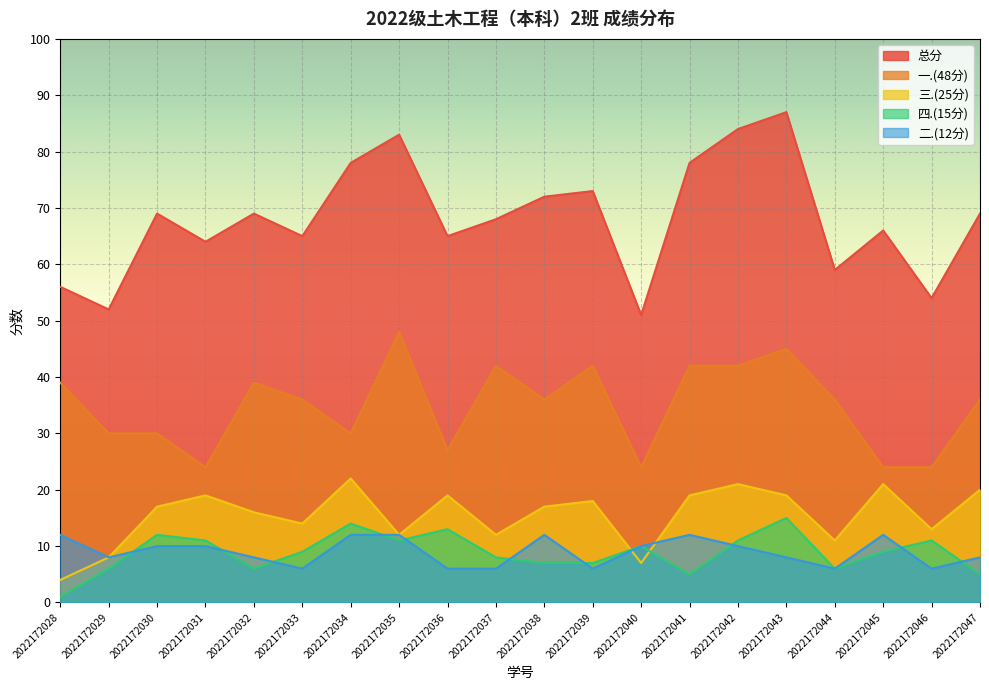

At which label does 二.(12分) reach its minimum?

2022172033